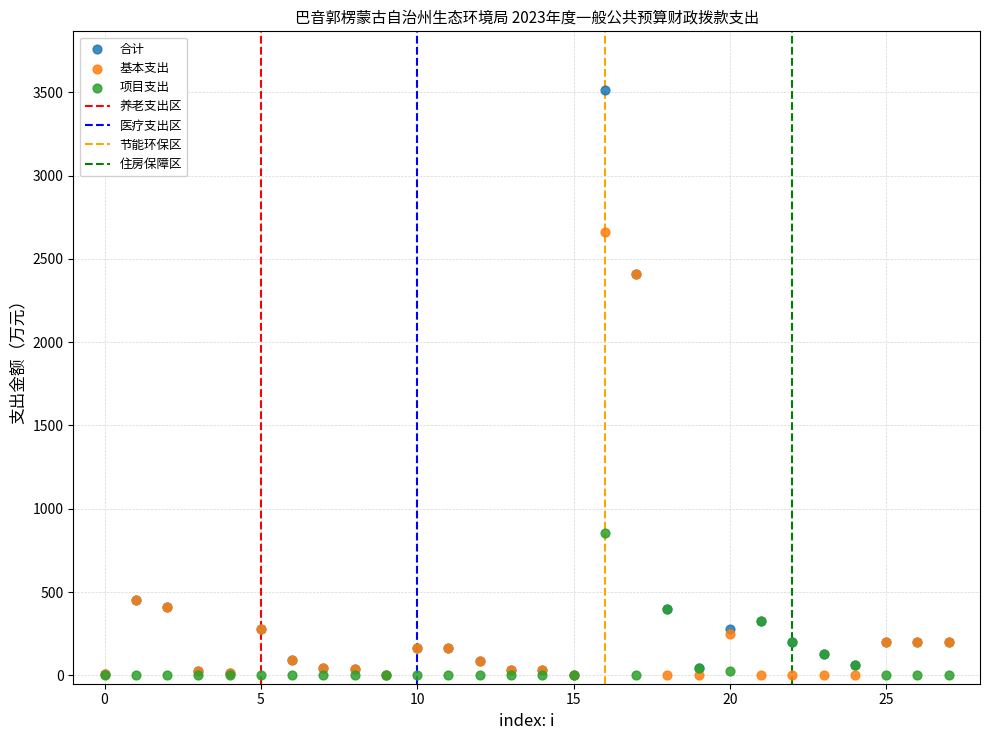

Which series reaches the maximum Y coordinate?

合计